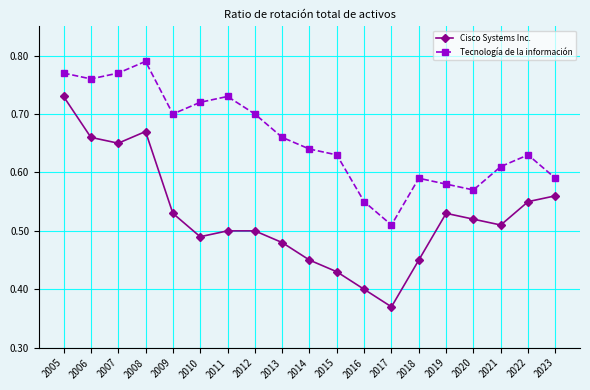

The Tecnología de la información series shows 0.7 at 2012. True or false?

True